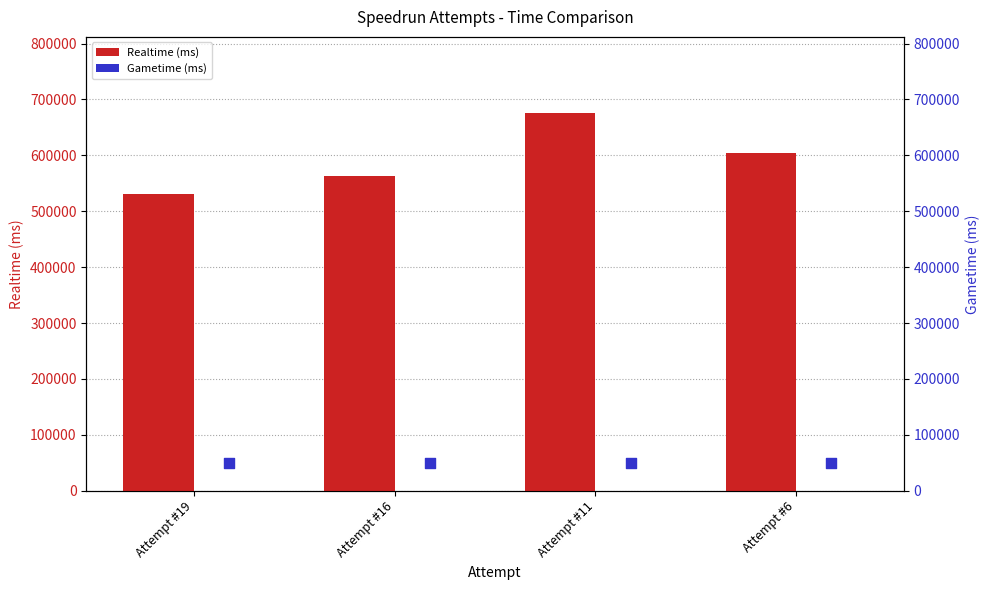

Which series has the widest spread of Y values?

Realtime (ms)